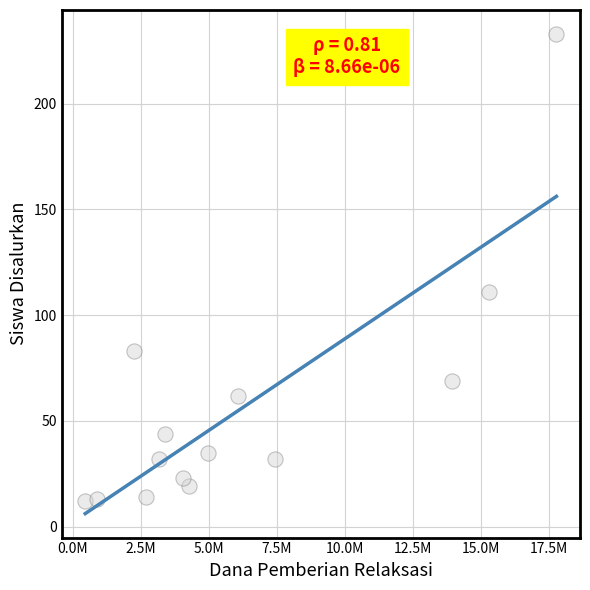

What is the range of X values (max minus min)?

17325000